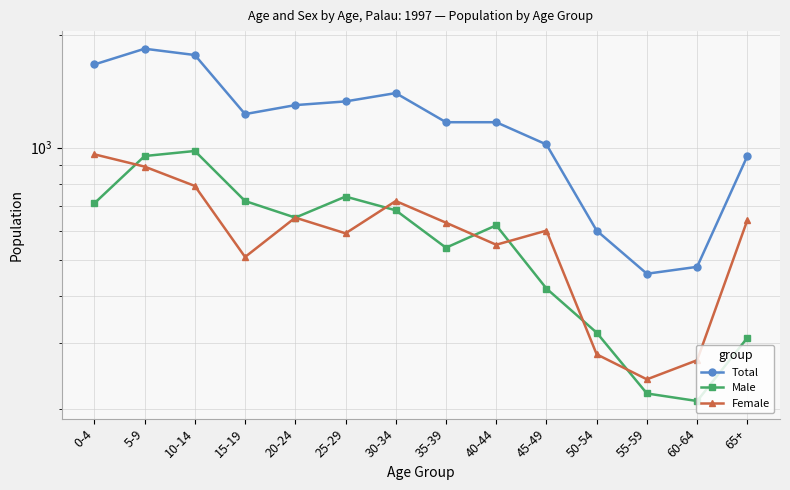

How many data points does each series have?

14